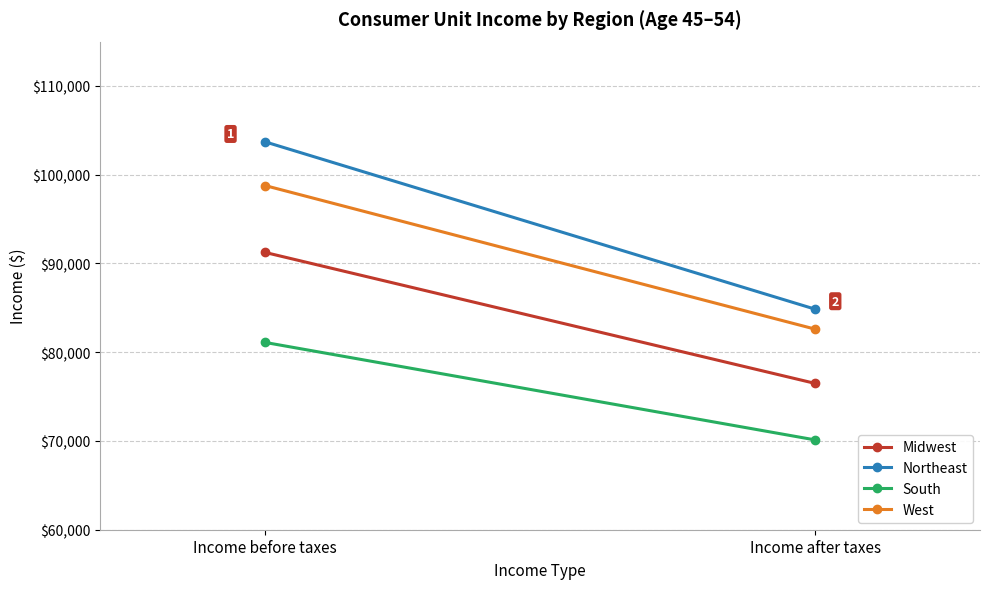

What is the greatest value displayed?

103699